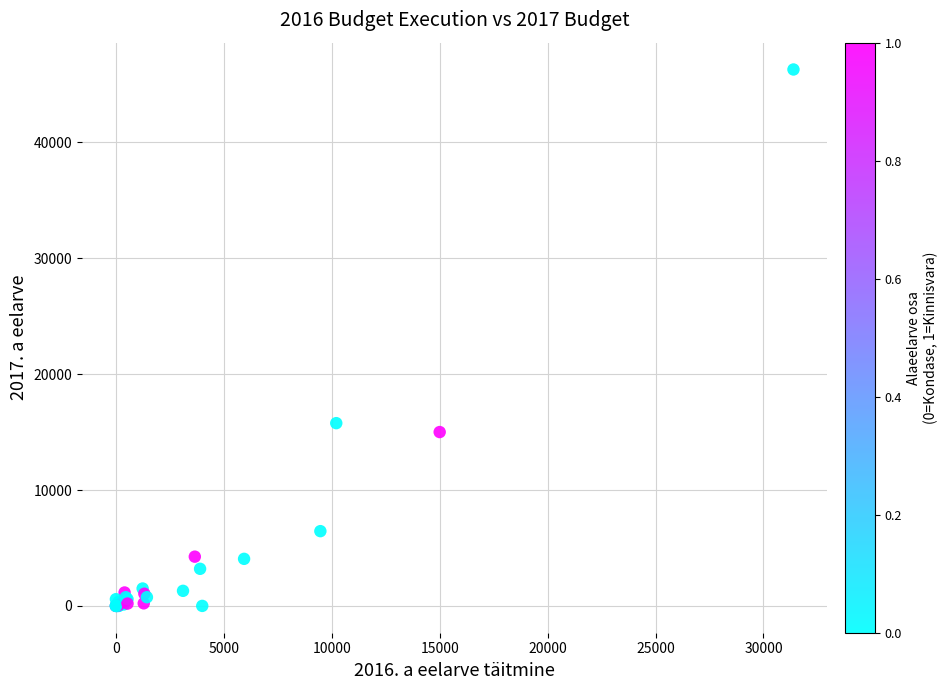

What Y value in the scatter plot is closest to 23141?

15768